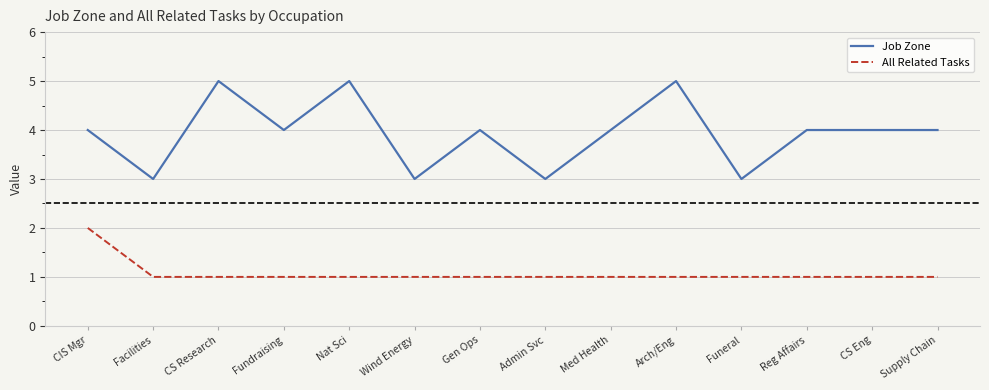

What is the minimum value shown in the chart?

1